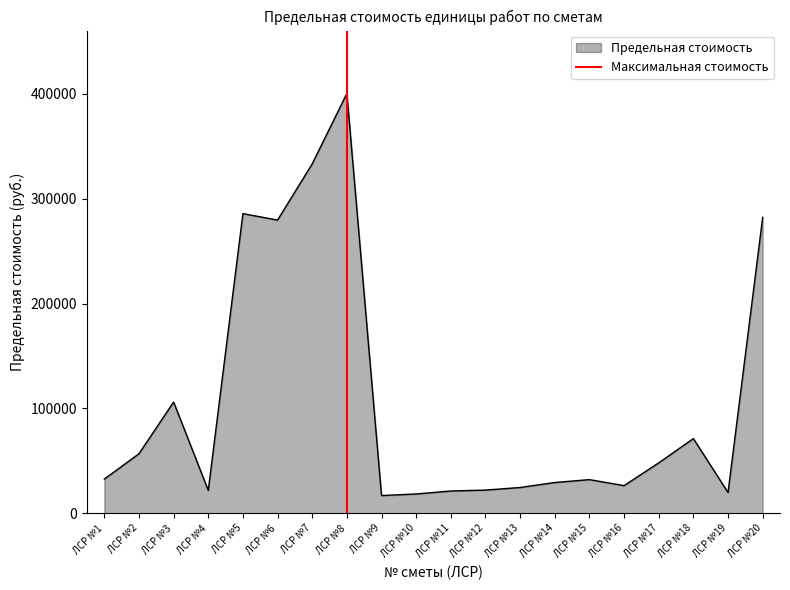

The value of Предельная стоимость at ЛСР №2 is 99178. True or false?

False